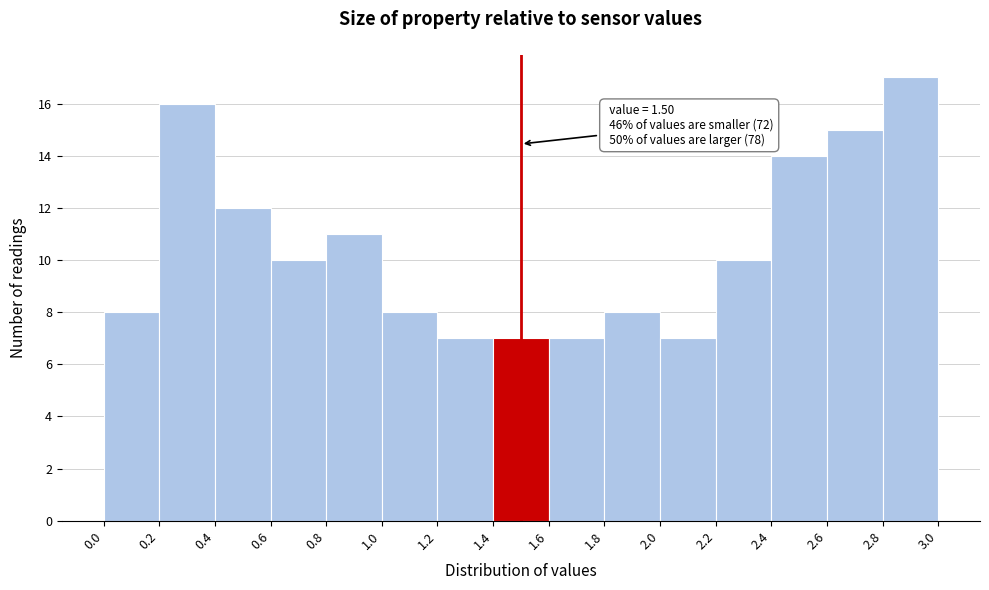

Over which range of the x-axis is the bar tallest?

2.8 to 3.0